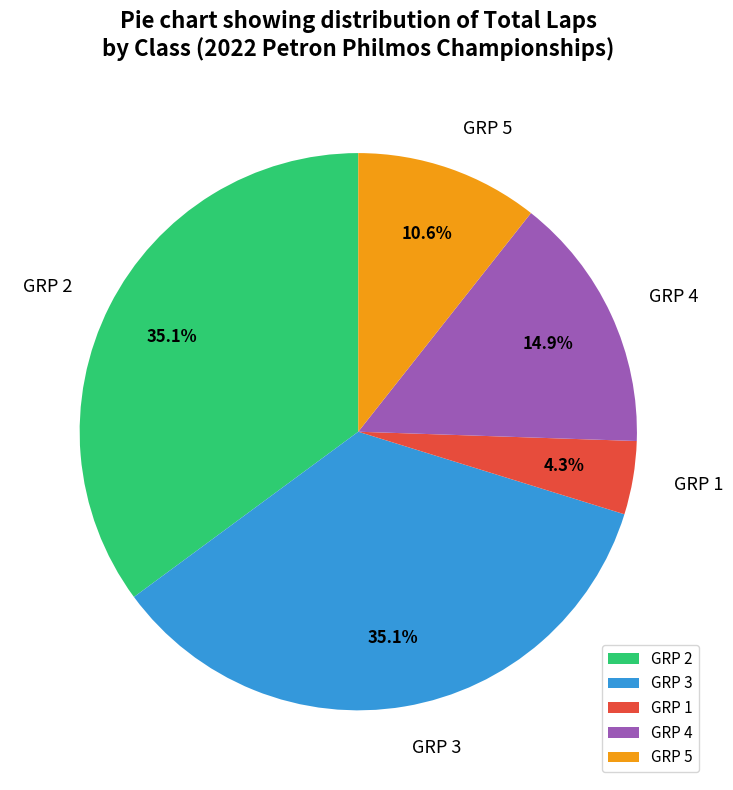

Count the number of slices in the pie.

5